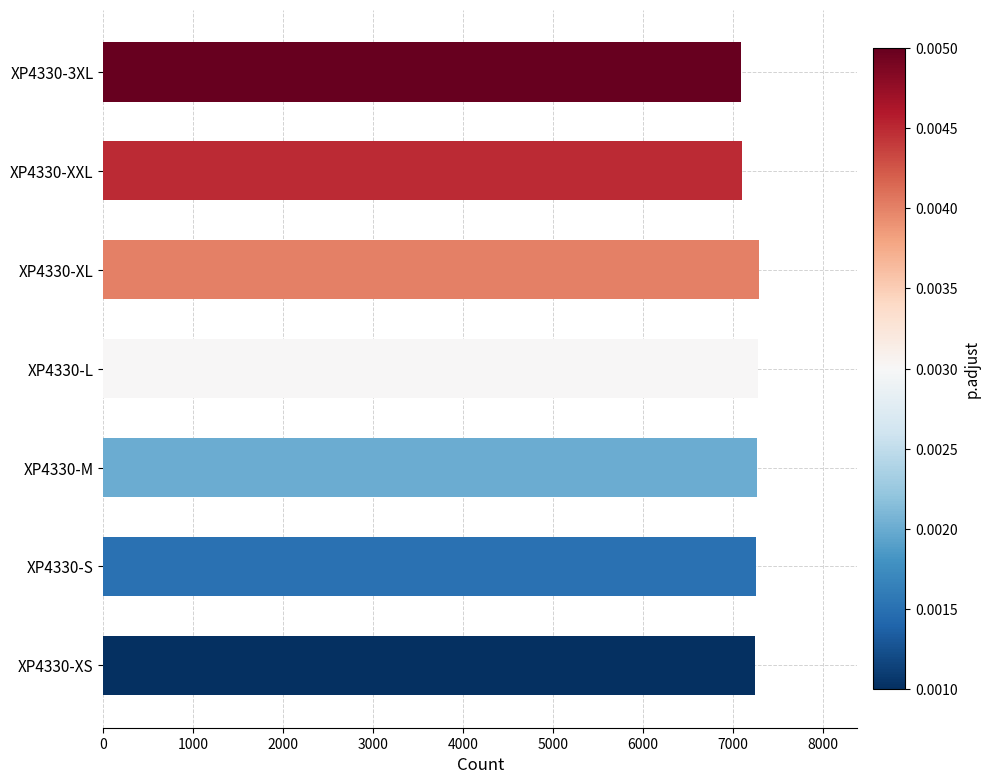

What is the greatest value displayed?

7285